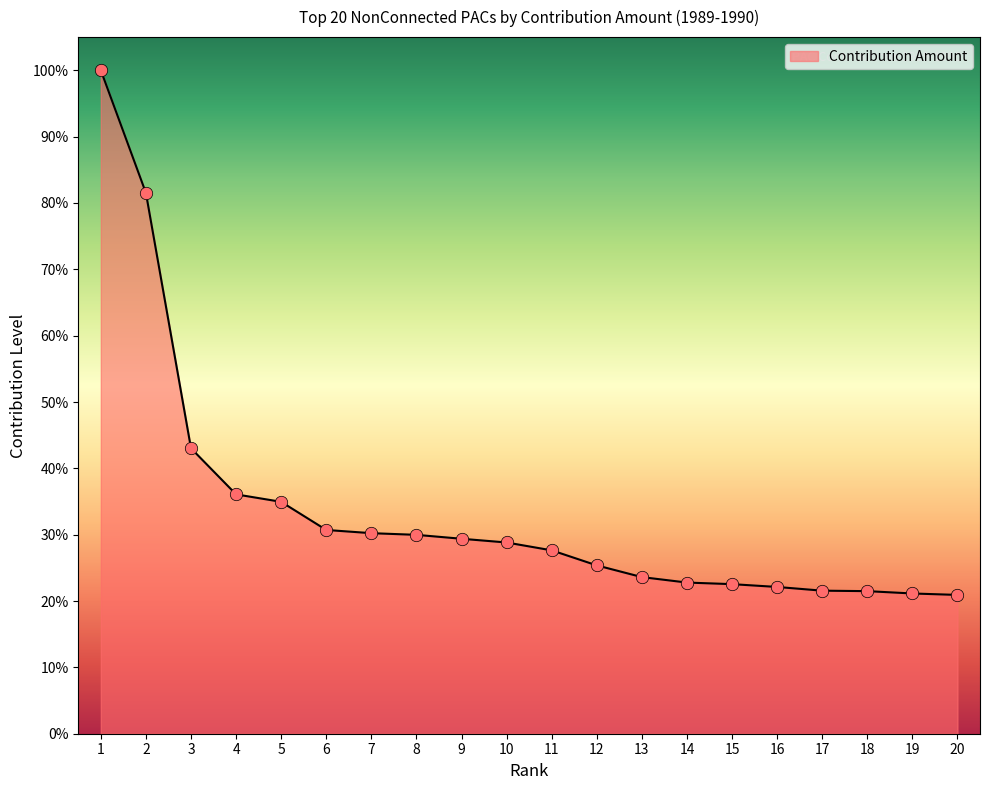

Approximately how many times larger is the value at 10 compared to 18?

1.3